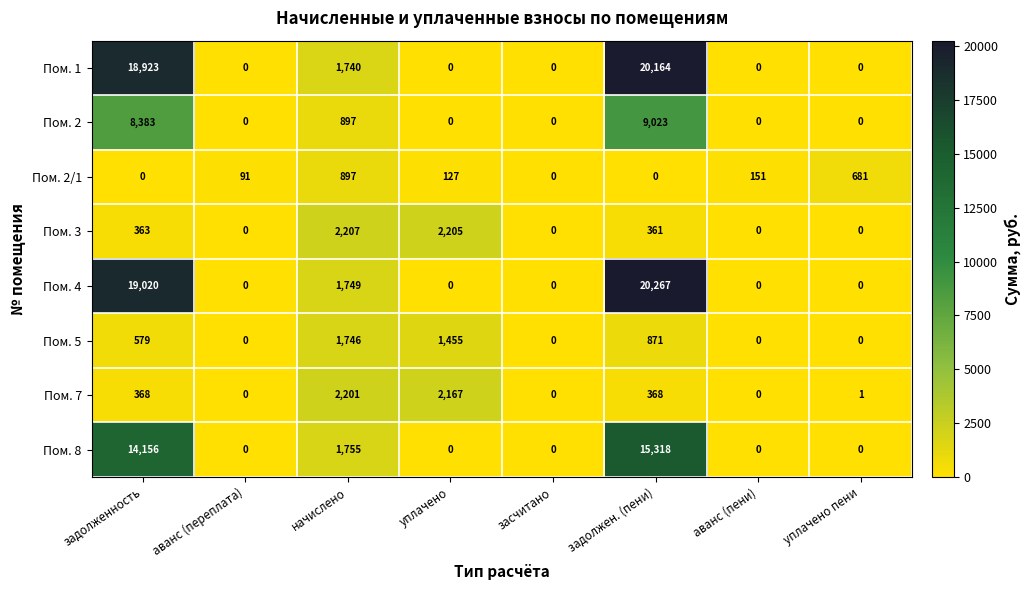

At задолженность, list the series in order from largest to smallest.

Пом. 4, Пом. 1, Пом. 8, Пом. 2, Пом. 5, Пом. 7, Пом. 3, Пом. 2/1